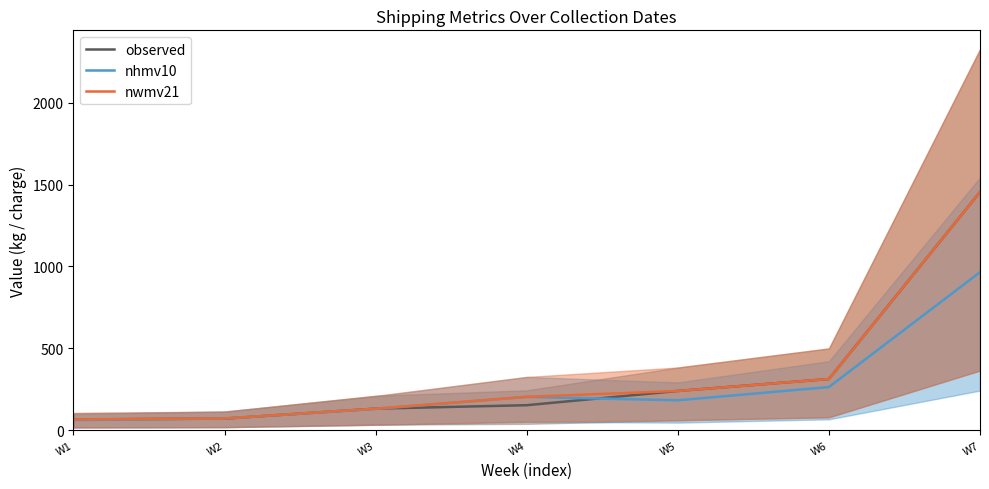

What is the value of the nwmv21 point at the 3rd from the left?

131